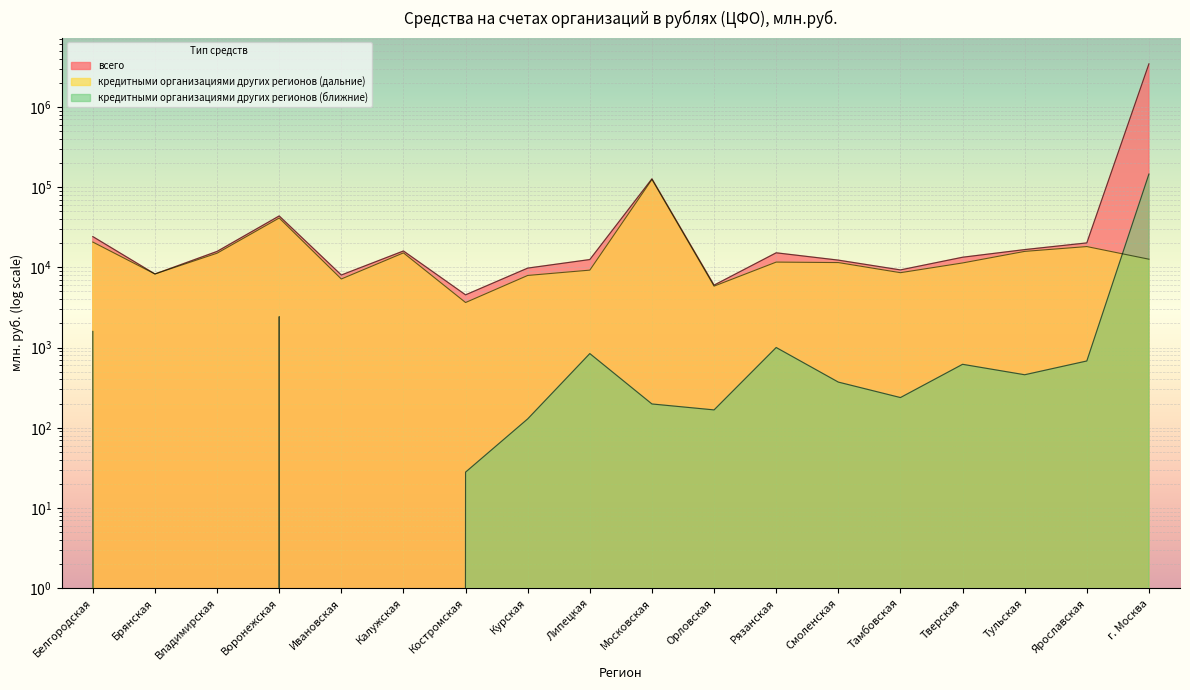

True or false: кредитными организациями других регионов (дальние) has more than 1 interior local peaks.

True